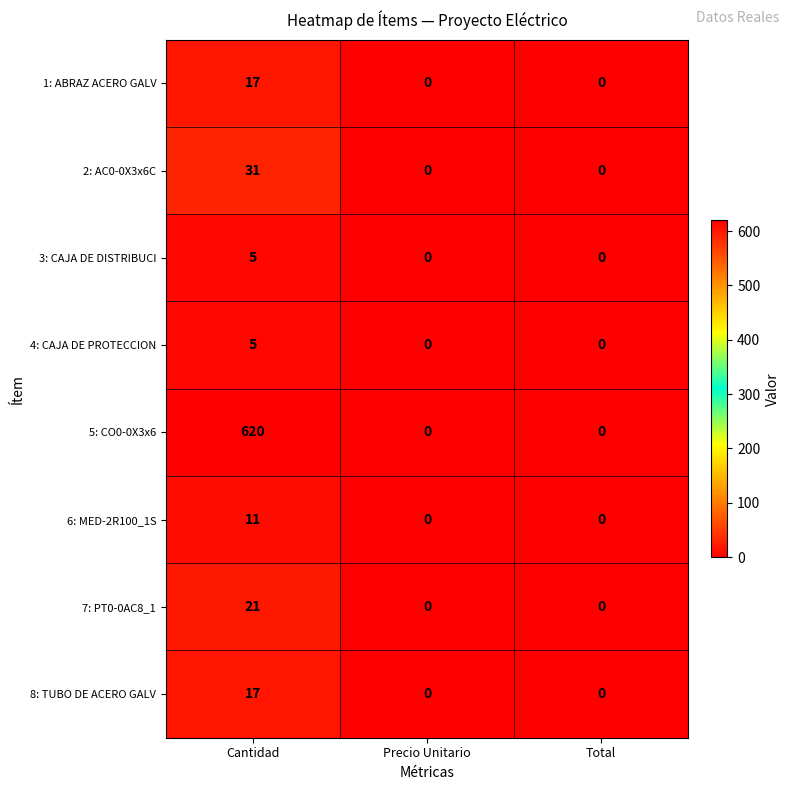

Between Cantidad and Total, which series saw the biggest shift?

5: CO0-0X3x6